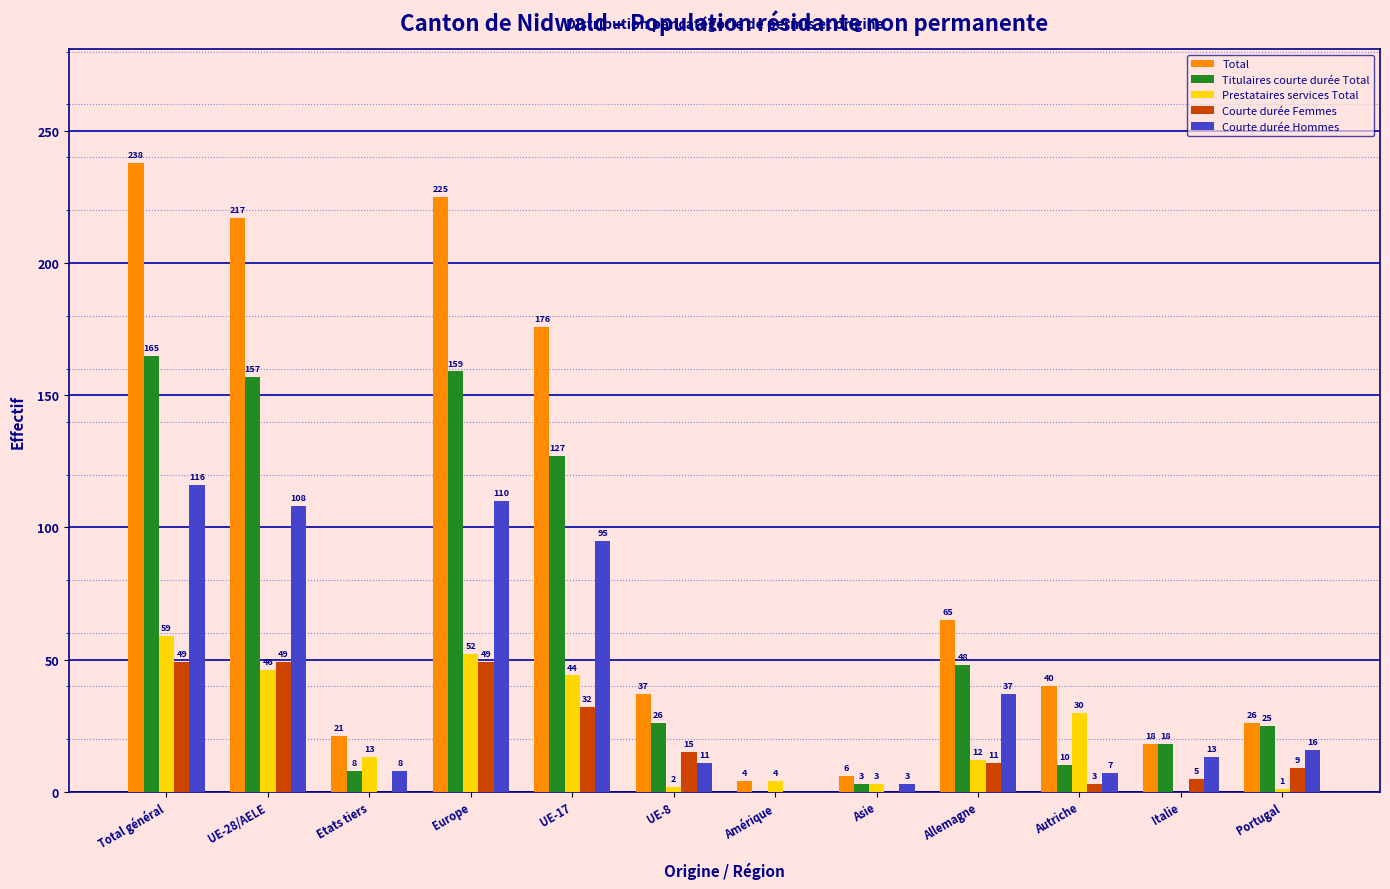

What is the total value across all series at UE-28/AELE?

577